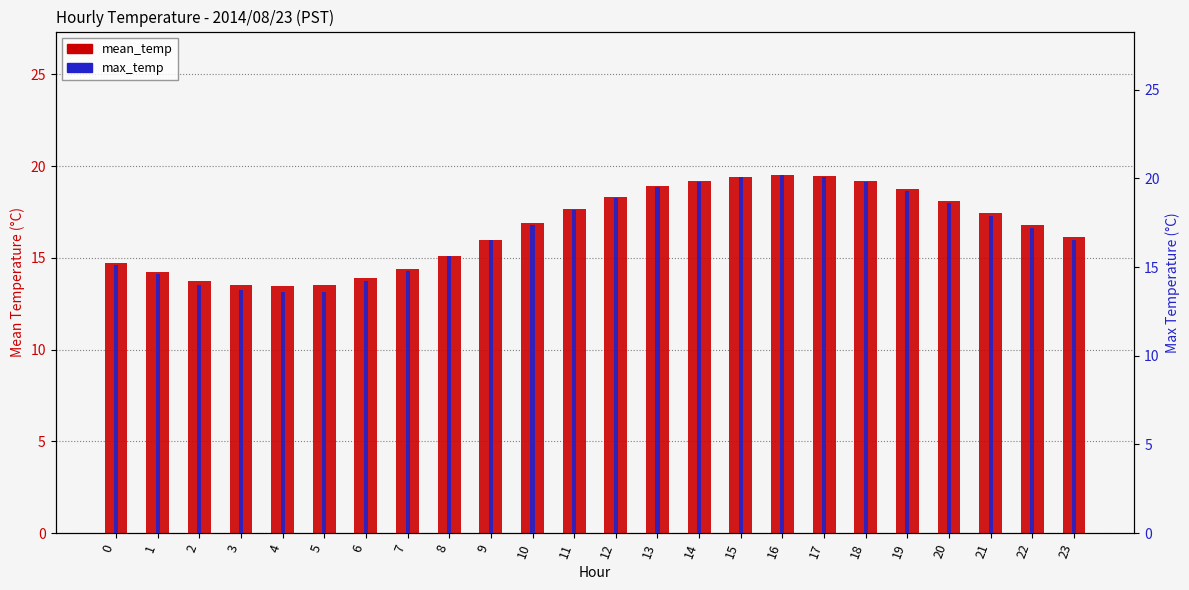

Reading right to left, extract all data points from this chart.

mean_temp: 16.1	16.8	17.4	18.1	18.8	19.2	19.5	19.5	19.4	19.2	18.9	18.3	17.6	16.9	16.0	15.1	14.4	13.9	13.5	13.5	13.5	13.7	14.2	14.7
max_temp: 16.5	17.2	17.9	18.6	19.3	19.8	20.1	20.2	20.1	19.8	19.5	18.9	18.2	17.4	16.5	15.6	14.8	14.2	13.6	13.6	13.7	14.0	14.6	15.1